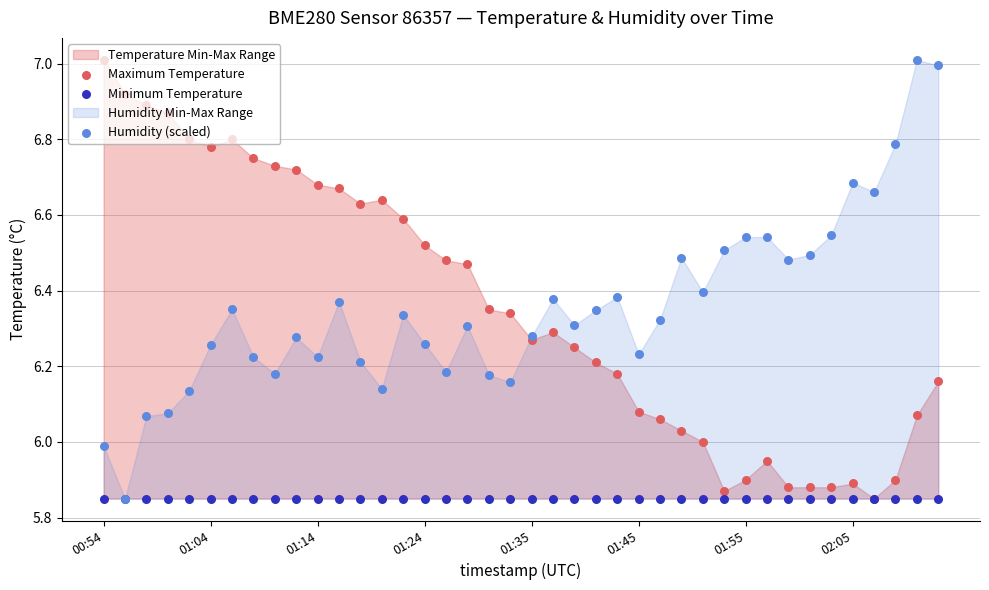

Which series has the largest total across all categories?

Maximum Temperature